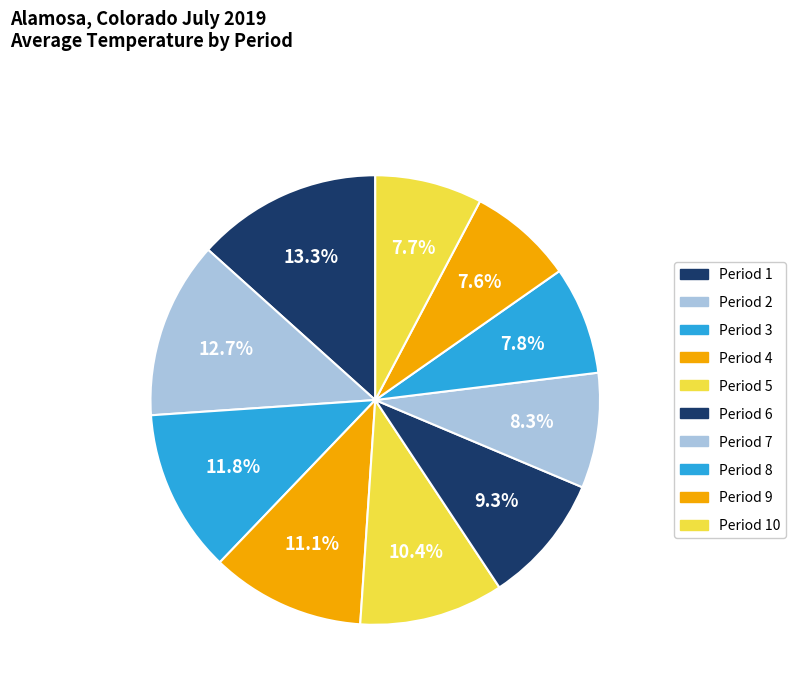

Count the number of slices in the pie.

10